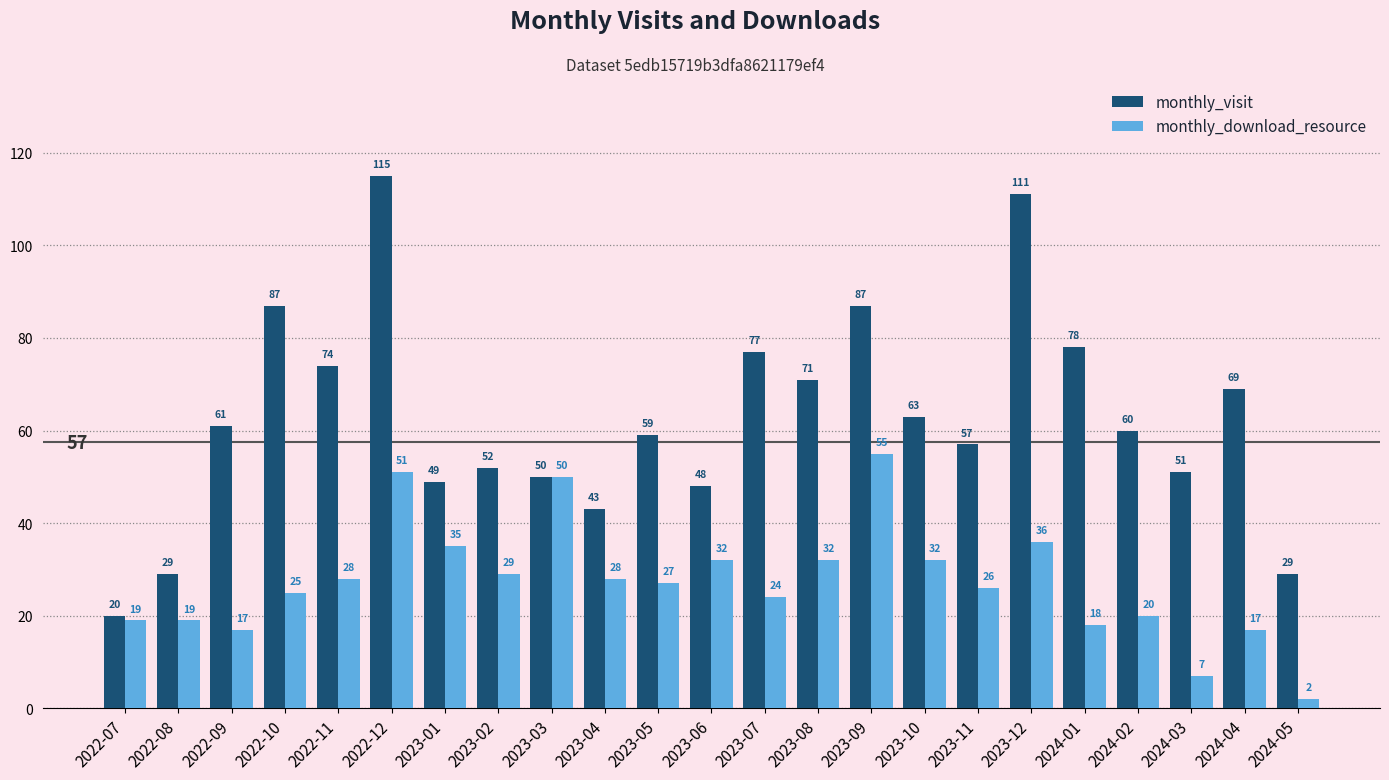

What is the sum of the monthly_download_resource values at 2023-02 and 2023-03?

79